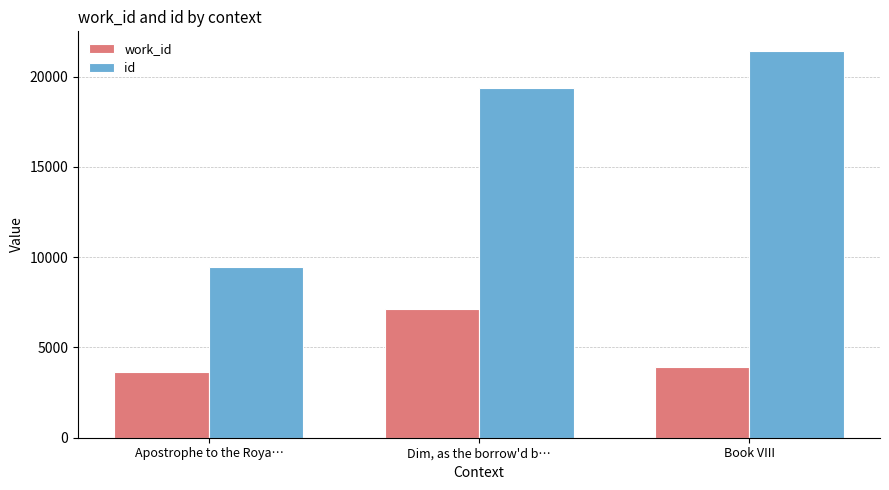

What is the sum of all work_id values?

14705